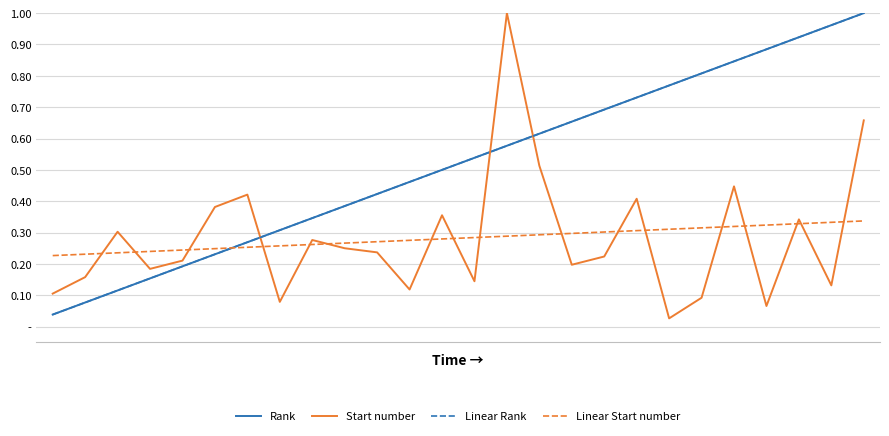

Rank the categories by Linear Rank value from highest to lowest.

25, 24, 23, 22, 21, 20, 19, 18, 17, 16, 15, 14, 13, 12, 11, 10, 9, 8, 7, 6, 5, 4, 3, 2, 1, 0